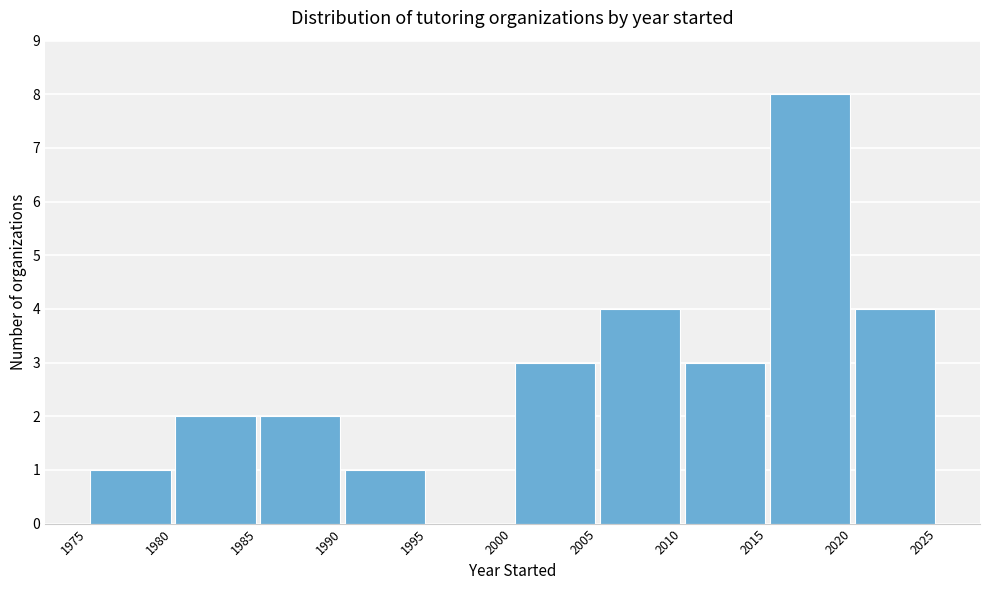

Which range on the x-axis has the tallest bar?

2015 to 2020